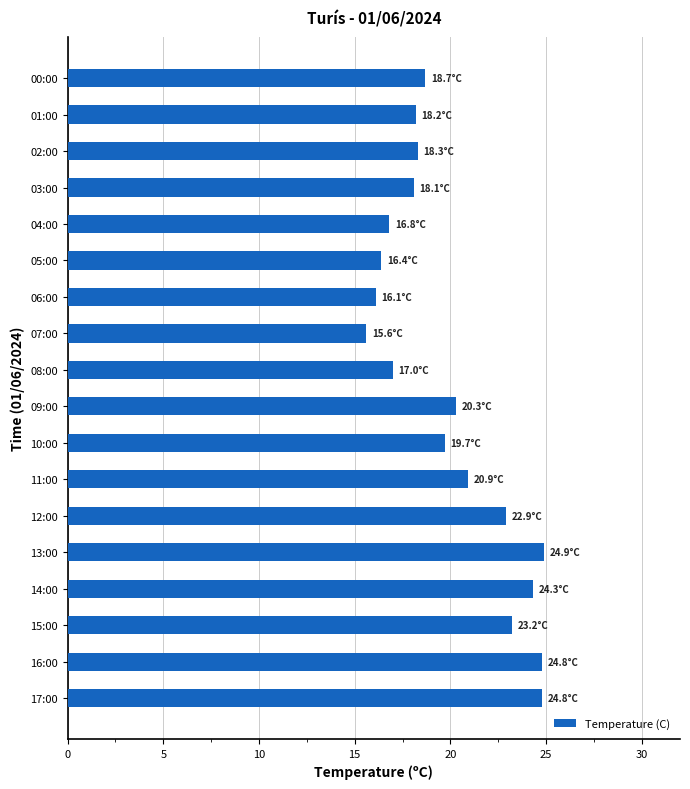

What is the smallest value displayed?

15.6